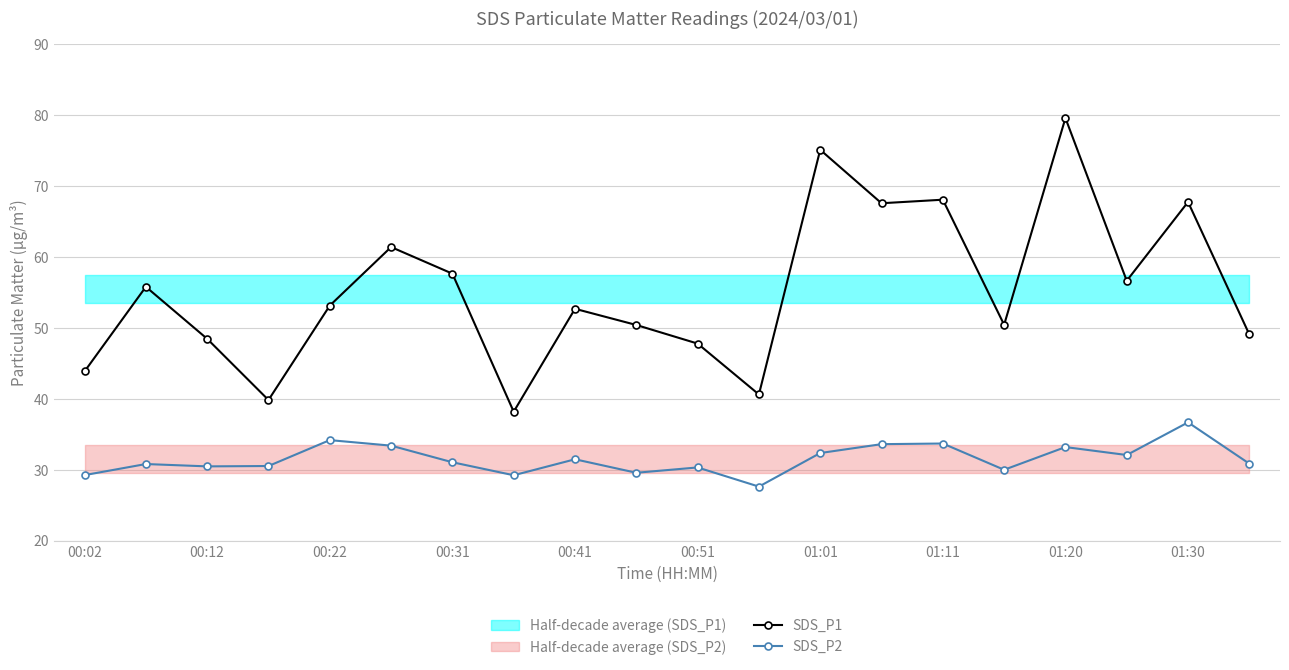

True or false: SDS_P1 and SDS_P2 intersect in this chart.

False